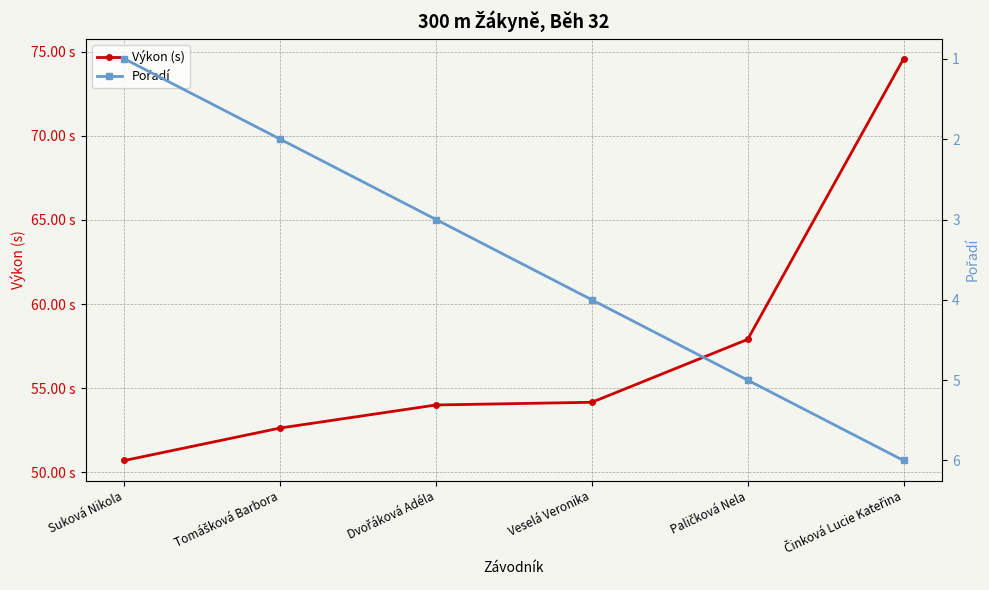

What value does the Pořadí series have at Veselá Veronika?

4.0